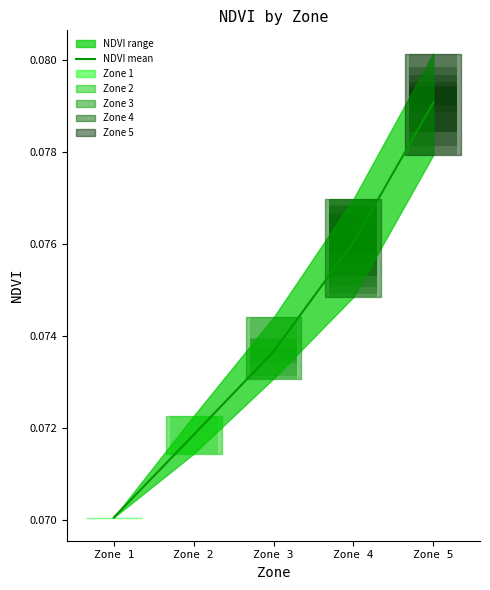

Which category has the lowest value across all series?

Zone 1